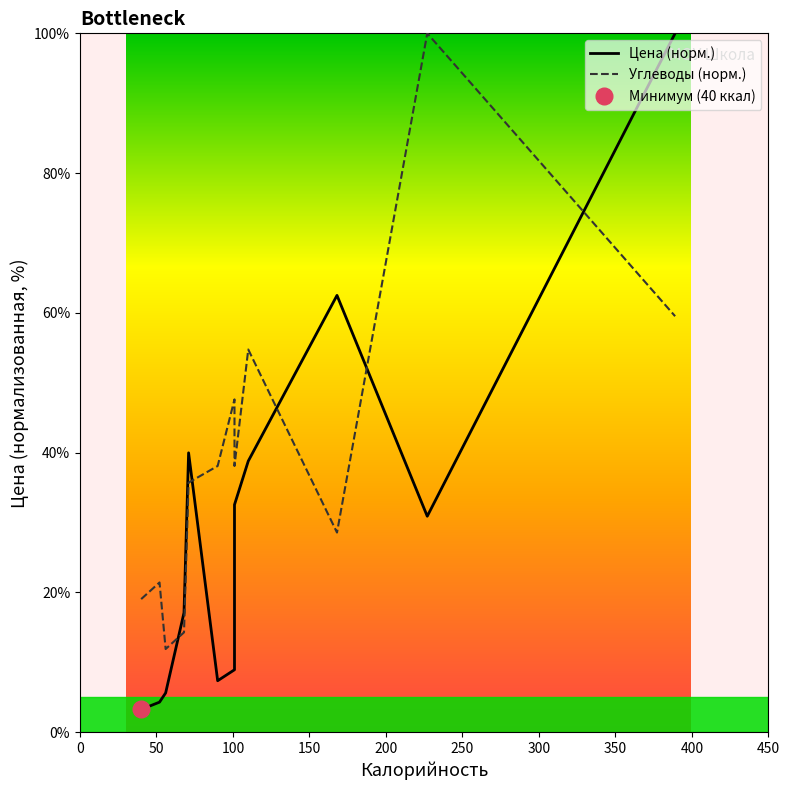

What are all the series names shown in the legend?

Цена (норм.), Углеводы (норм.)